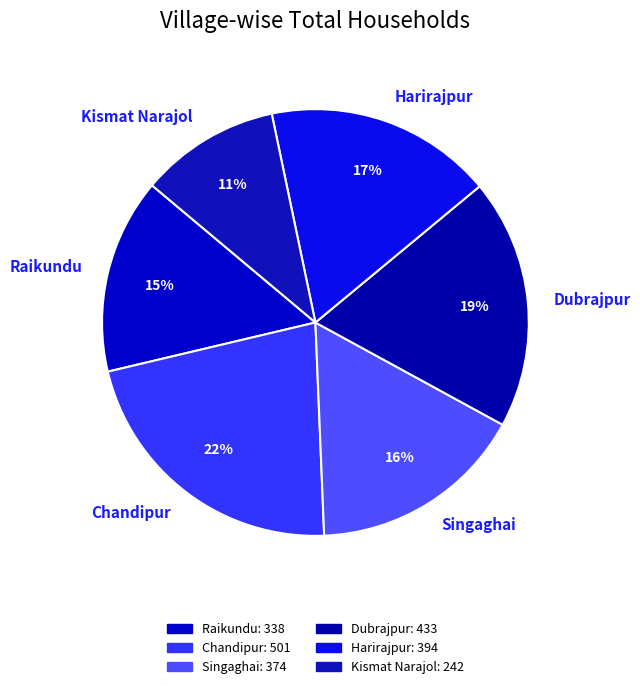

Approximately how many times larger is the value at Raikundu compared to Kismat Narajol?

1.4